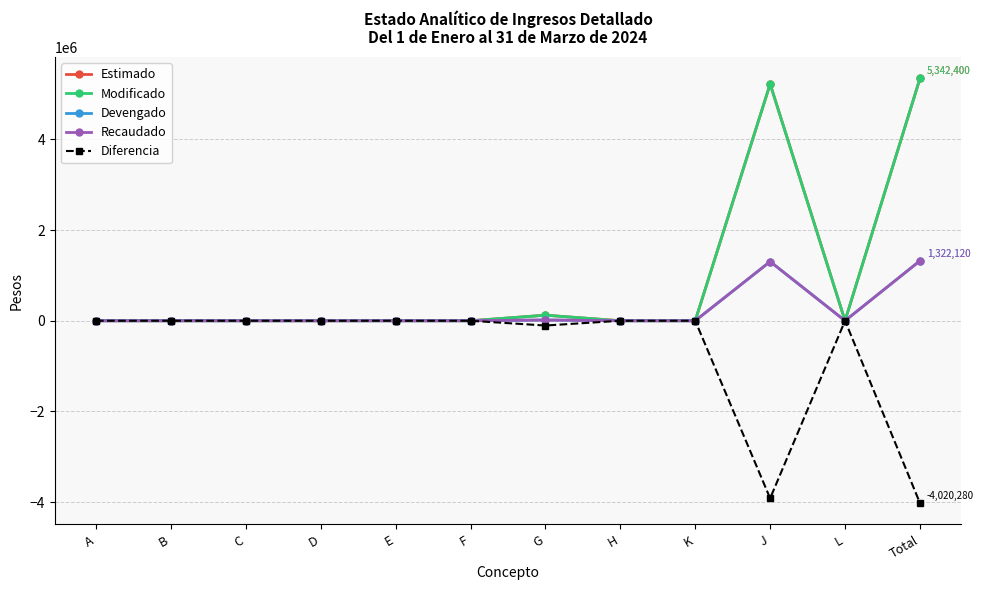

True or false: Diferencia and Estimado cross at least once.

False